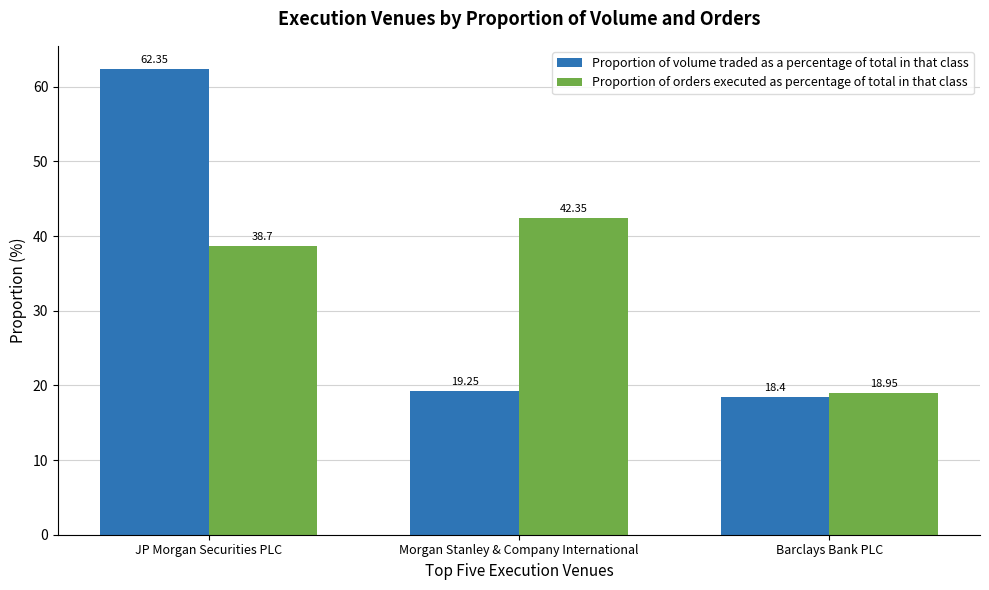

How many bars are there in total?

6